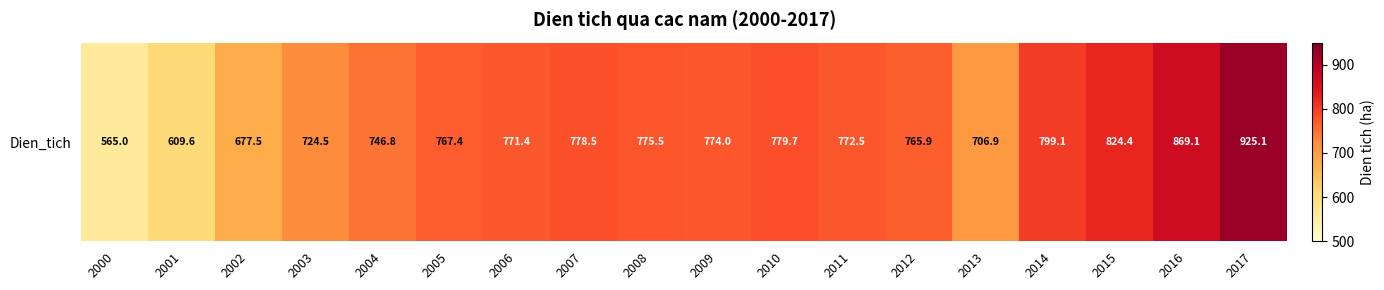

Which category has the highest value across all series?

2017